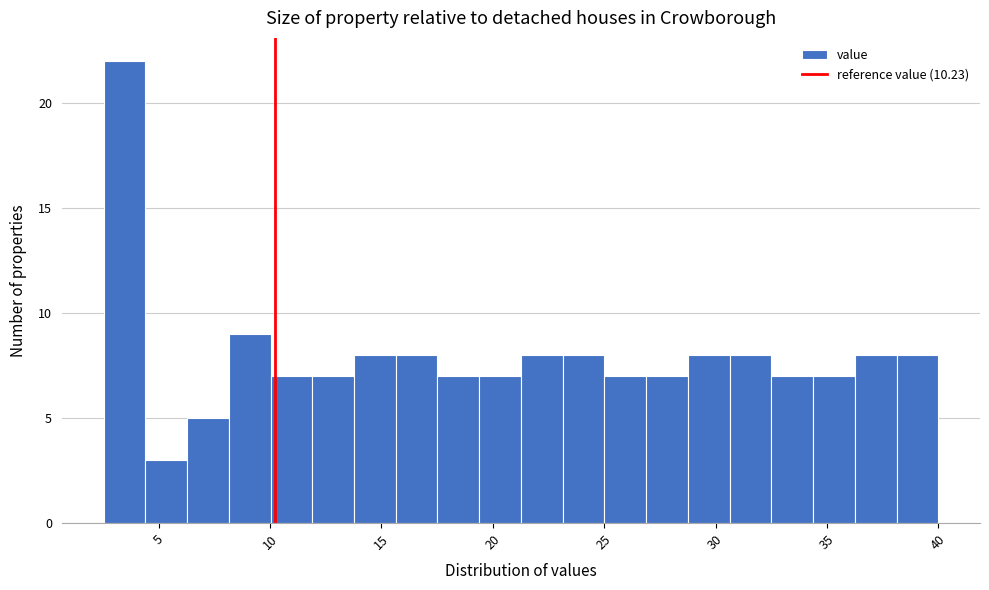

Read against the x-axis, roughly where is the centre of the tallest bar?

3.5